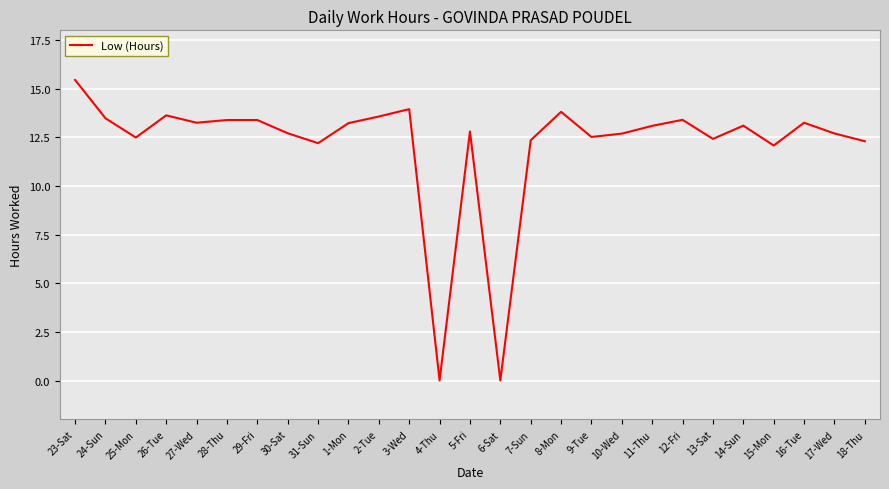

The value at 13-Sat is 19.5. True or false?

False